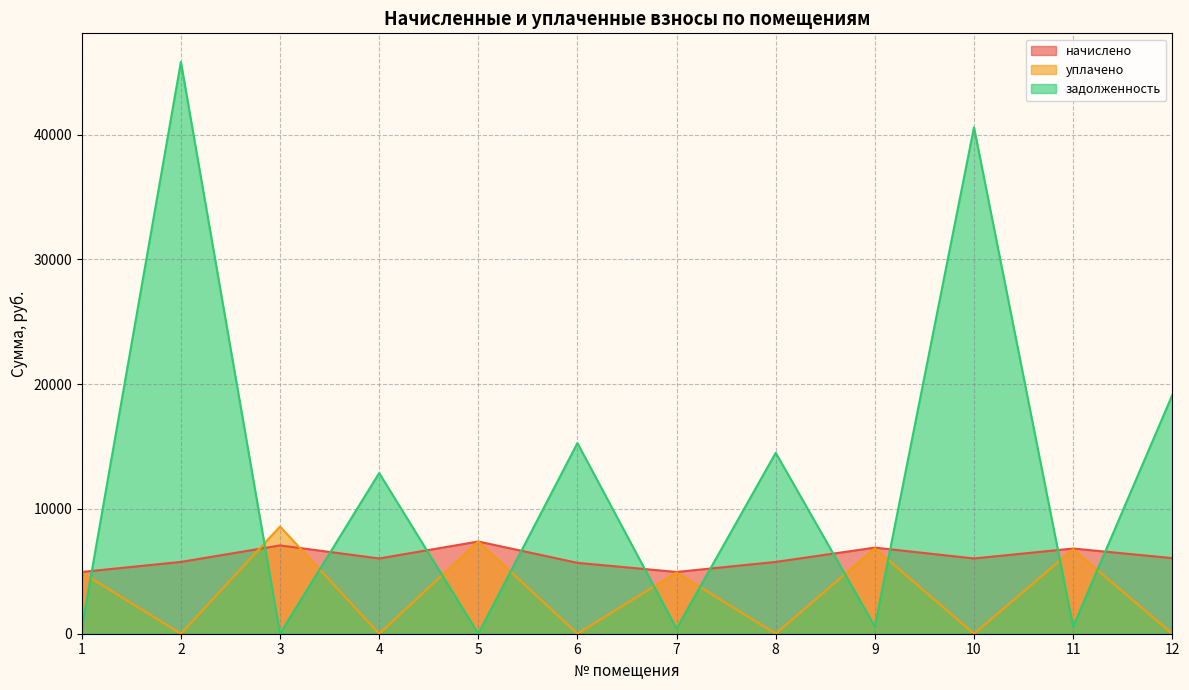

Which series ends up on top after the final intersection of задолженность and уплачено?

задолженность